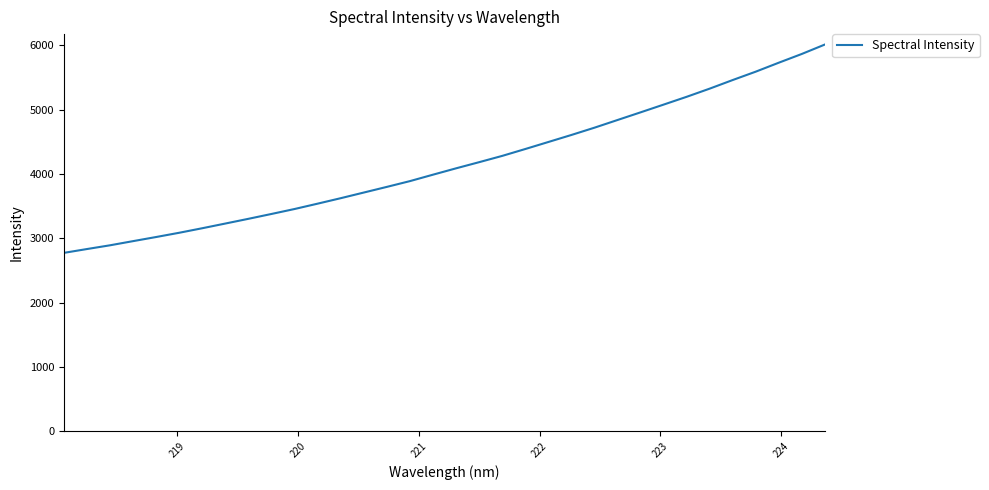

What is the maximum value shown in the chart?

6012.6